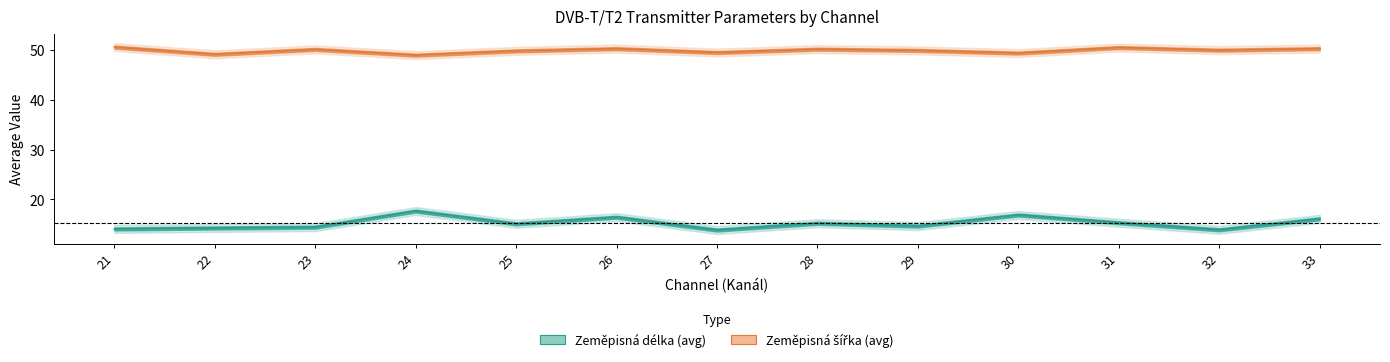

Reading right to left, extract all data points from this chart.

Avg Zeměpisná délka: 16.1	13.9	15.3	16.9	14.7	15.2	13.9	16.4	15.1	17.7	14.4	14.3	14.1
Avg Zeměpisná šířka: 50.2	49.9	50.5	49.3	49.9	50.1	49.5	50.2	49.8	48.9	50.1	49.1	50.5